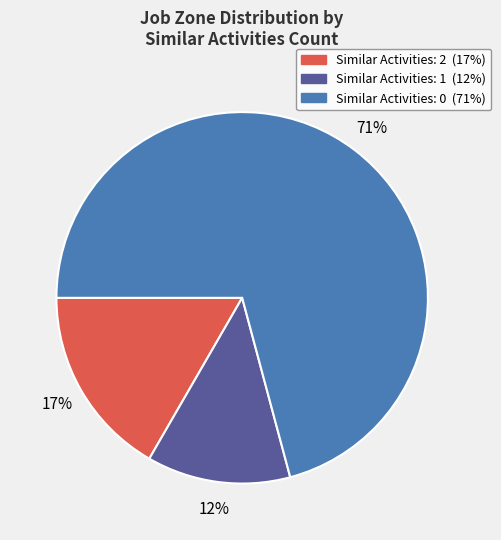

To the nearest percent, what is the average slice percentage?

33%